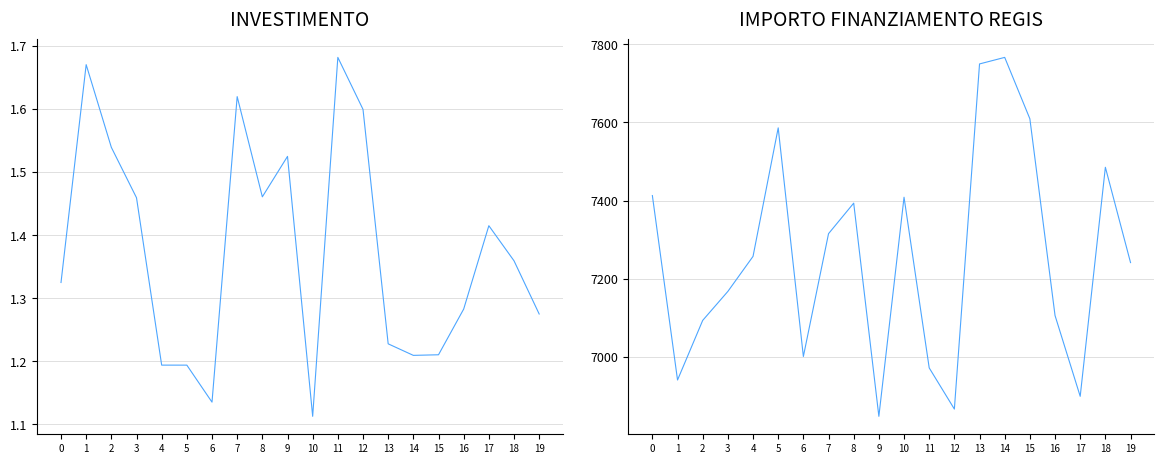

Is the value of INVESTIMENTO 1.4 at 19 greater than the value of IMPORTO FINANZIAMENTO REGIS at 0?

No